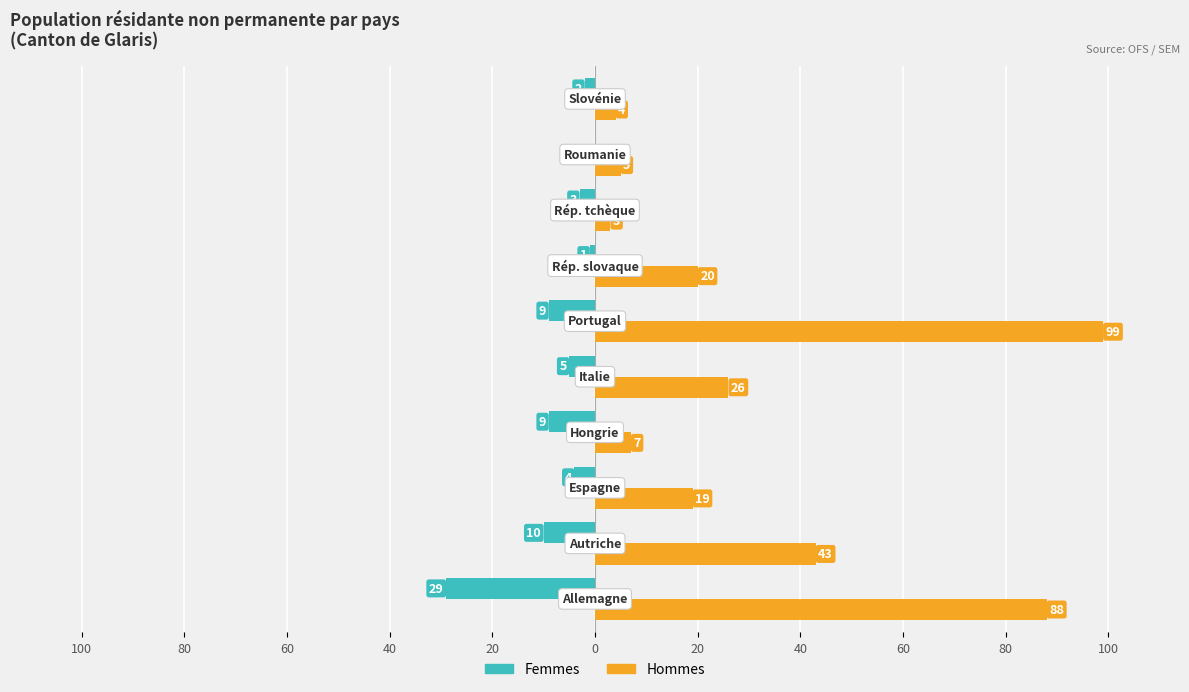

What is the minimum value shown in the chart?

-29